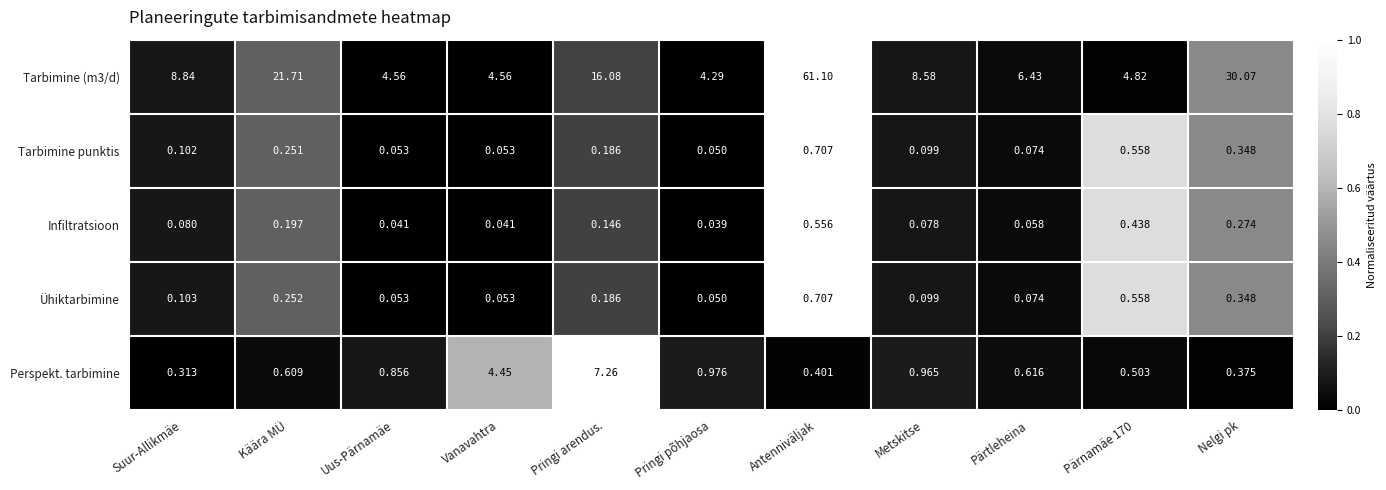

Is the value of Ühiktarbimine at Antenniväljak greater than the value of Infiltratsioon at Nelgi pk?

Yes